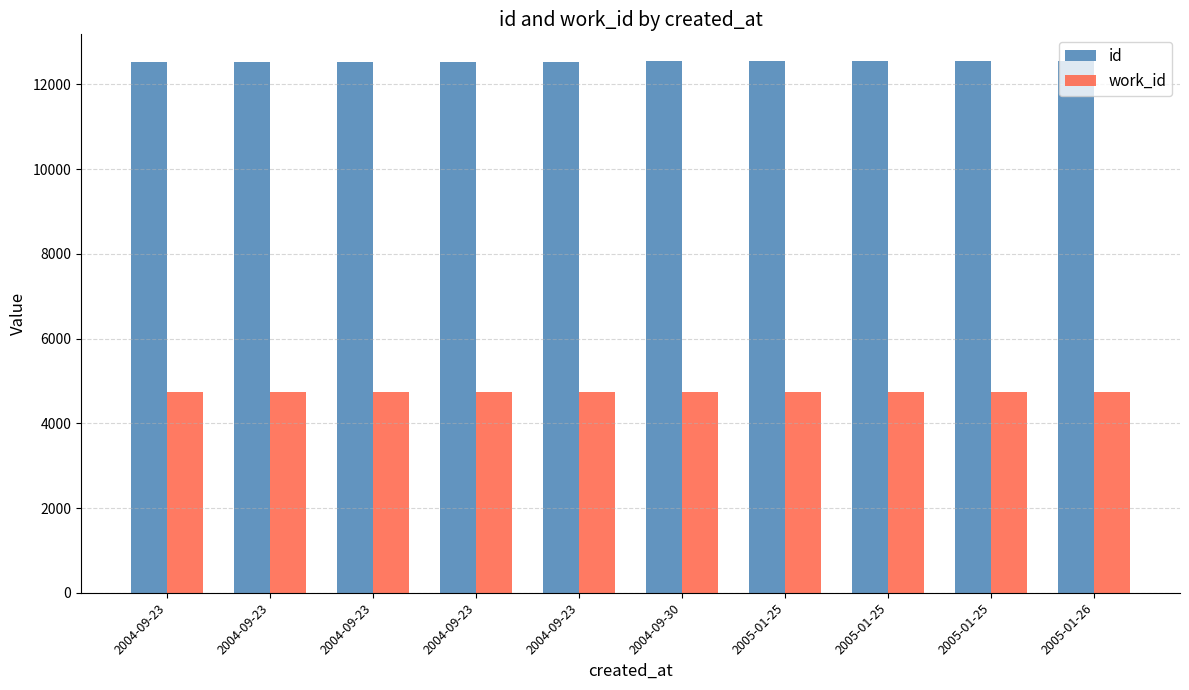

How many distinct data groups are displayed?

2